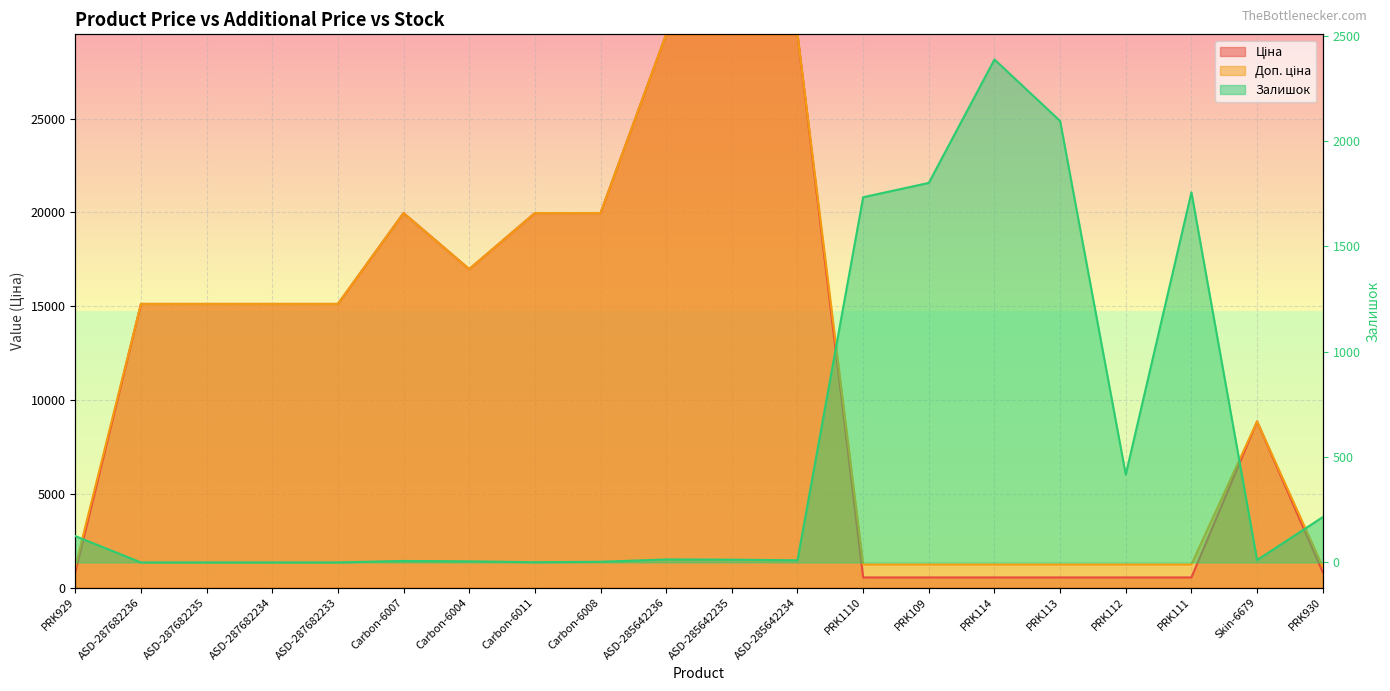

The value of Ціна at Carbon-6007 is 7150.7. True or false?

False